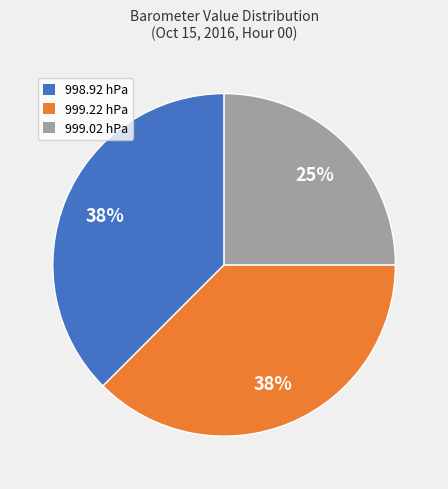

Does 998.92 hPa account for over 50% of the chart?

No